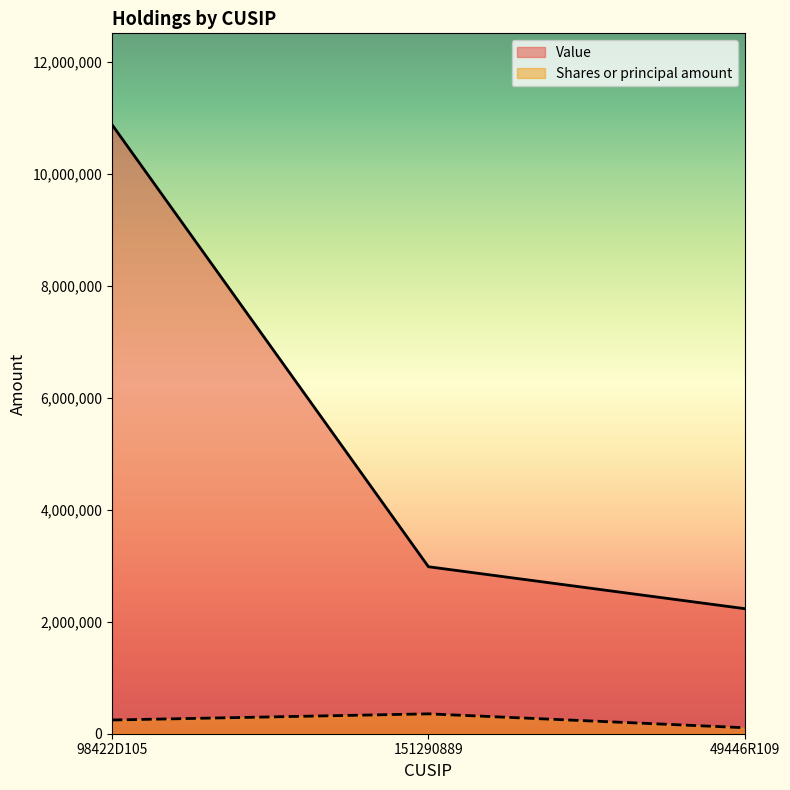

What is the total value across all series at 151290889?

3337035